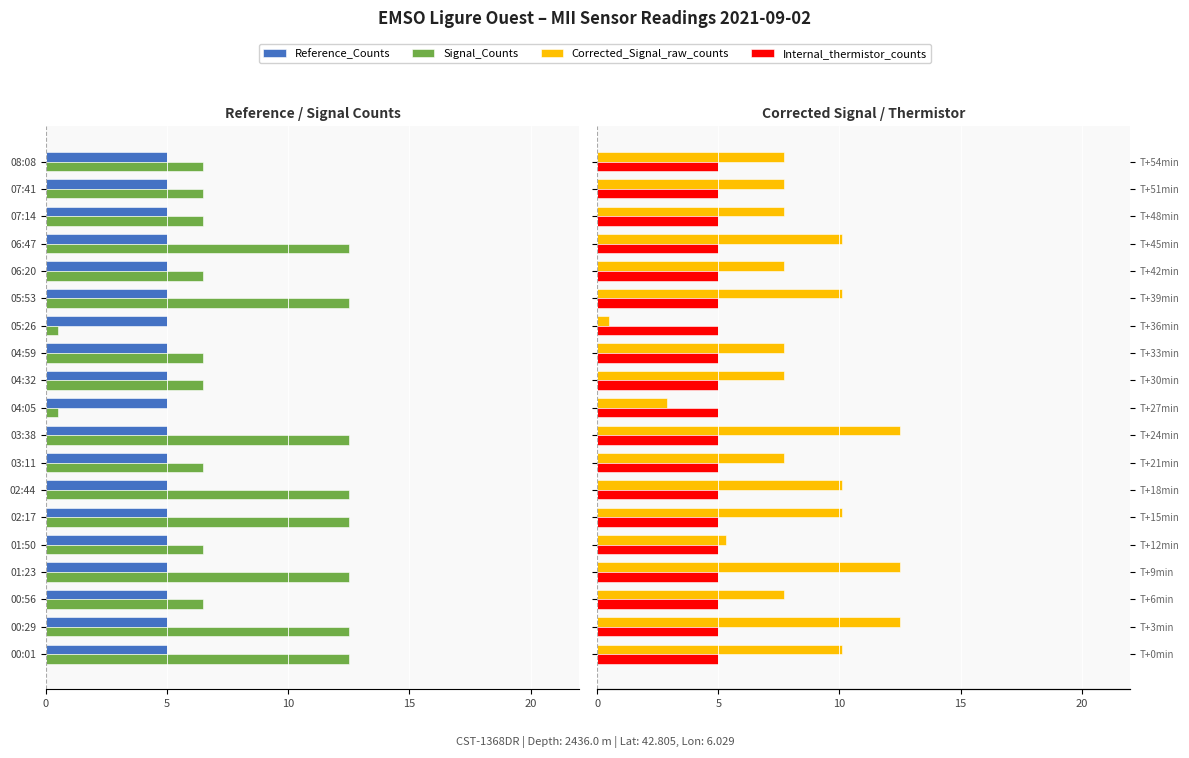

Is it true that Signal_Counts equals -17.3 at 06:47?

False